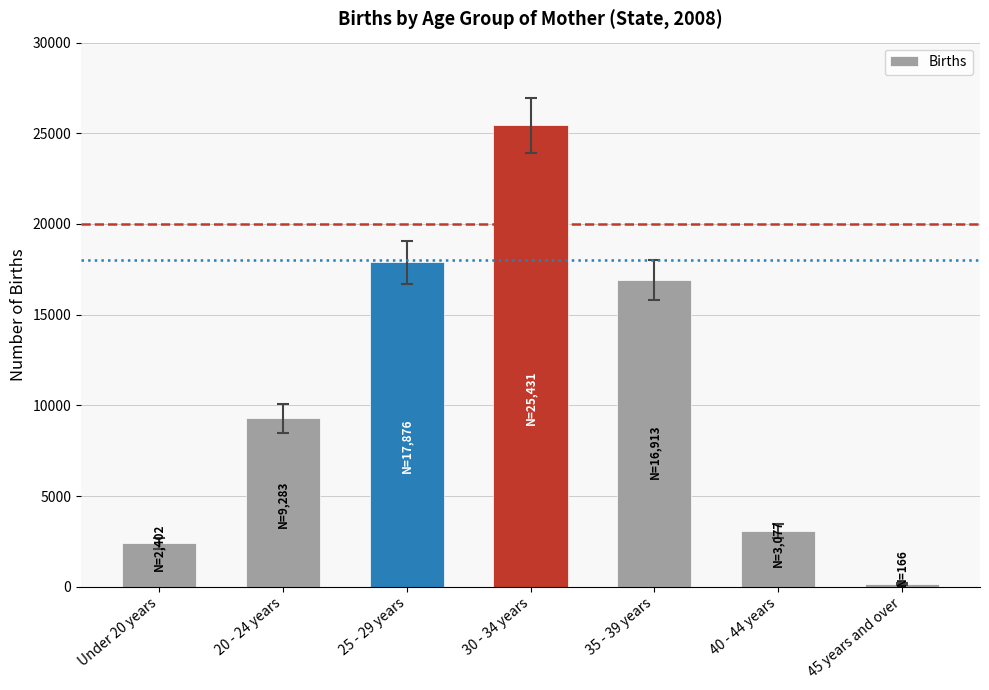

Reading right to left, extract all data points from this chart.

45 years and over=166	40 - 44 years=3077	35 - 39 years=16913	30 - 34 years=25431	25 - 29 years=17876	20 - 24 years=9283	Under 20 years=2402